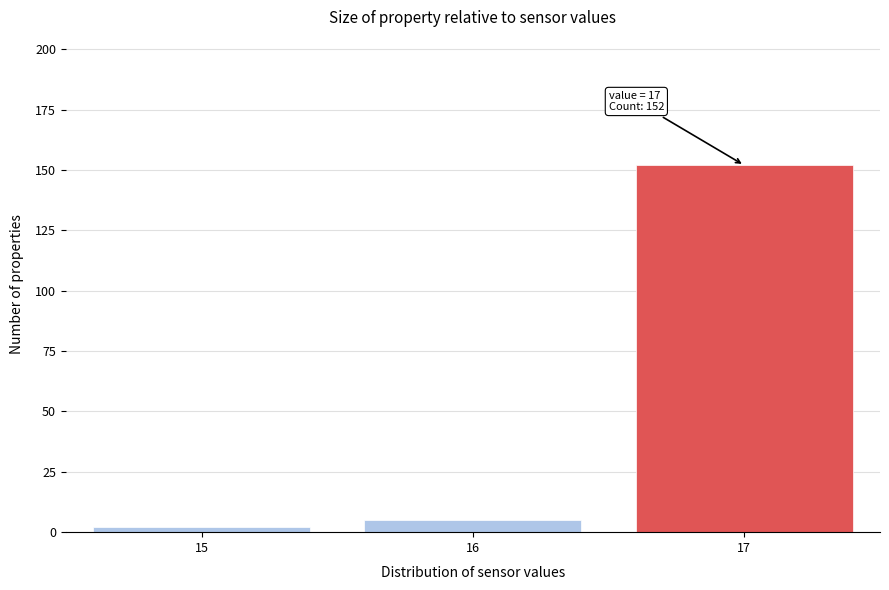

Which range on the x-axis has the tallest bar?

16.5 to 17.5